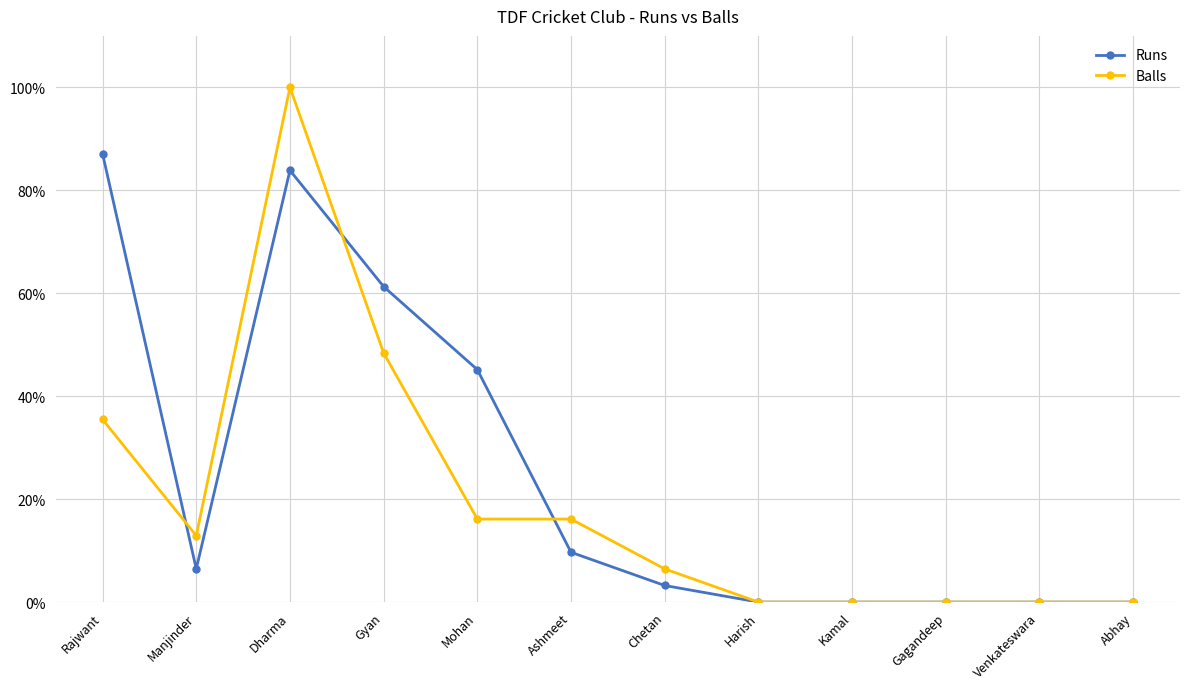

True or false: Runs has a value of 69.6 at Mohan.

False